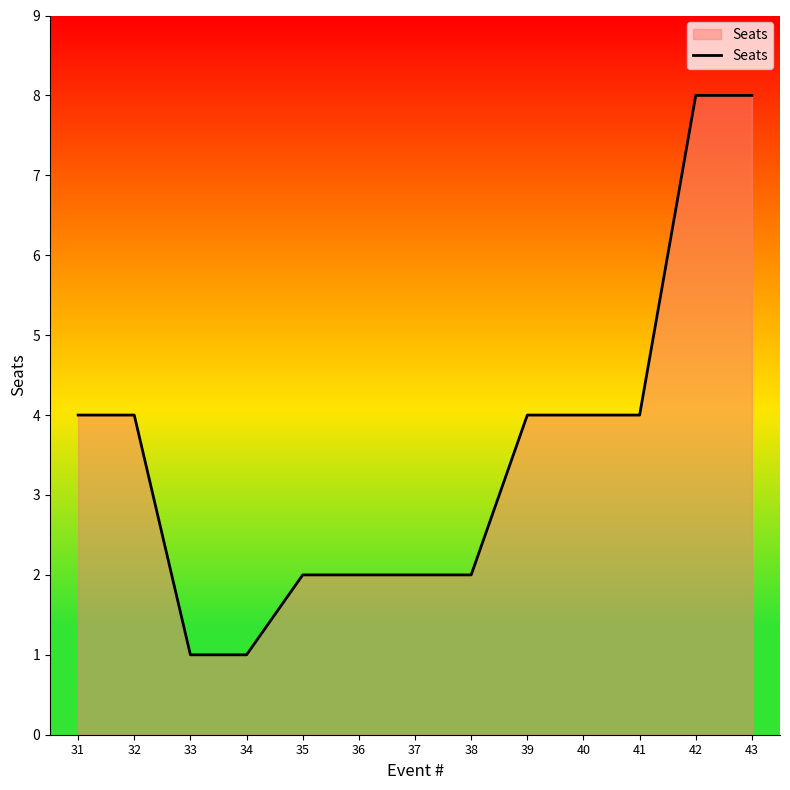

What is the difference between the values at 33 and 41?

3